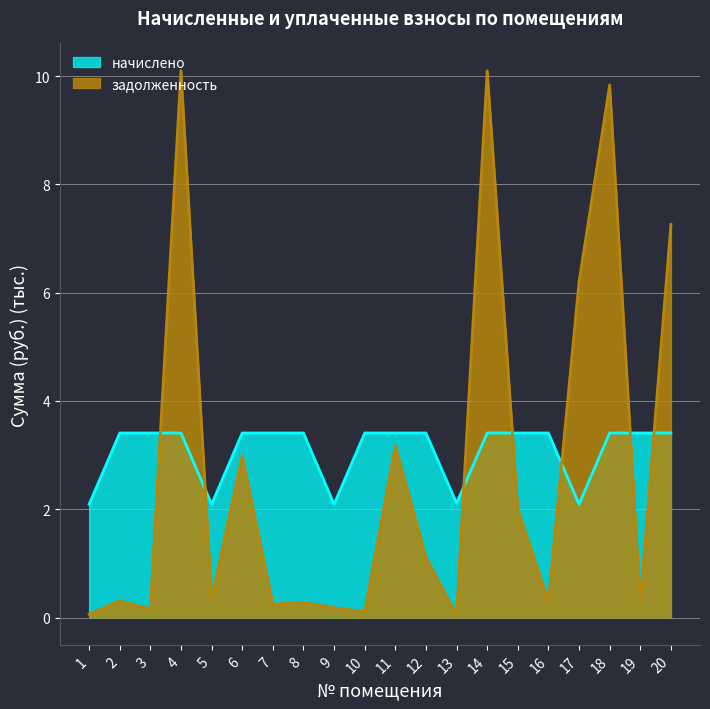

Does the chart display data point markers on the line(s)?

No